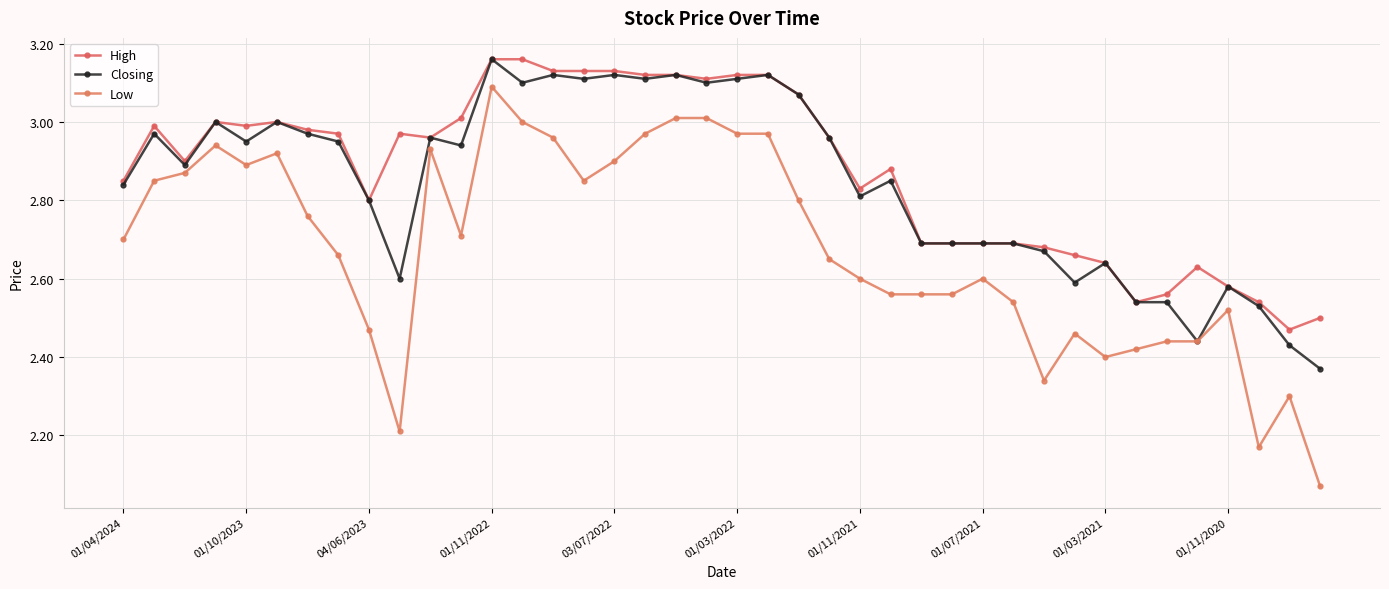

Rank the series by their average value, from lowest to highest.

Low, Closing, High